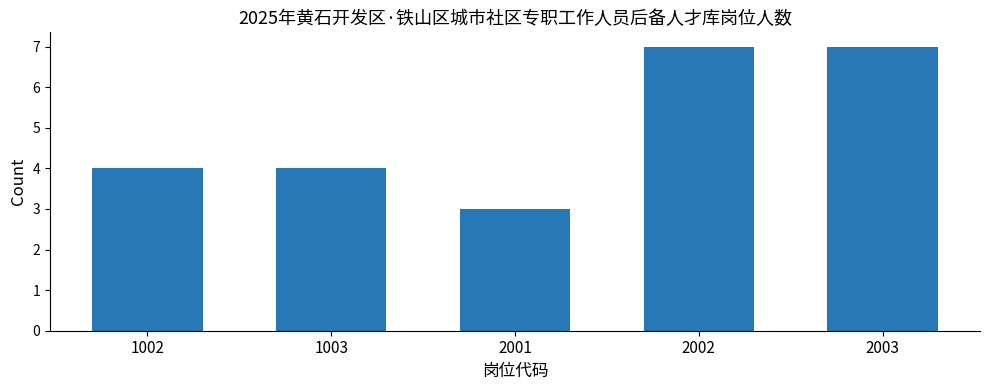

Reading right to left, extract all data points from this chart.

7	7	3	4	4